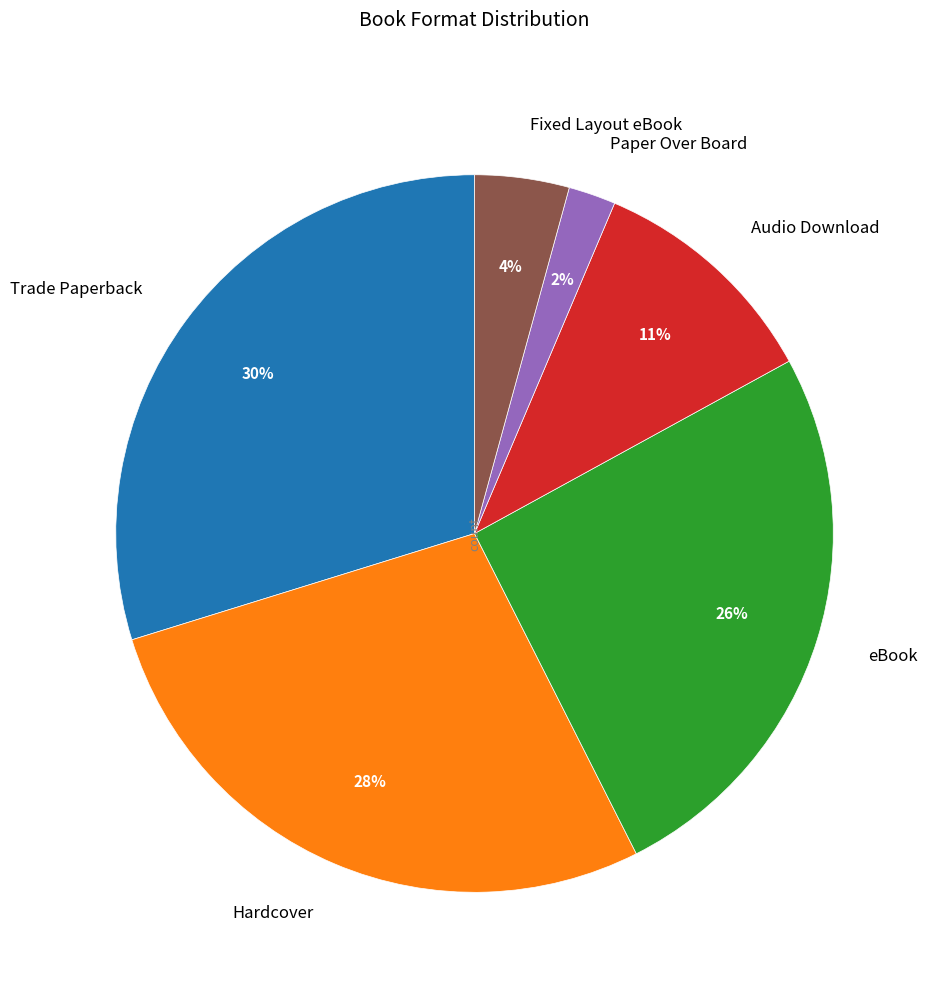

Which category has the smallest portion of the pie?

Paper Over Board